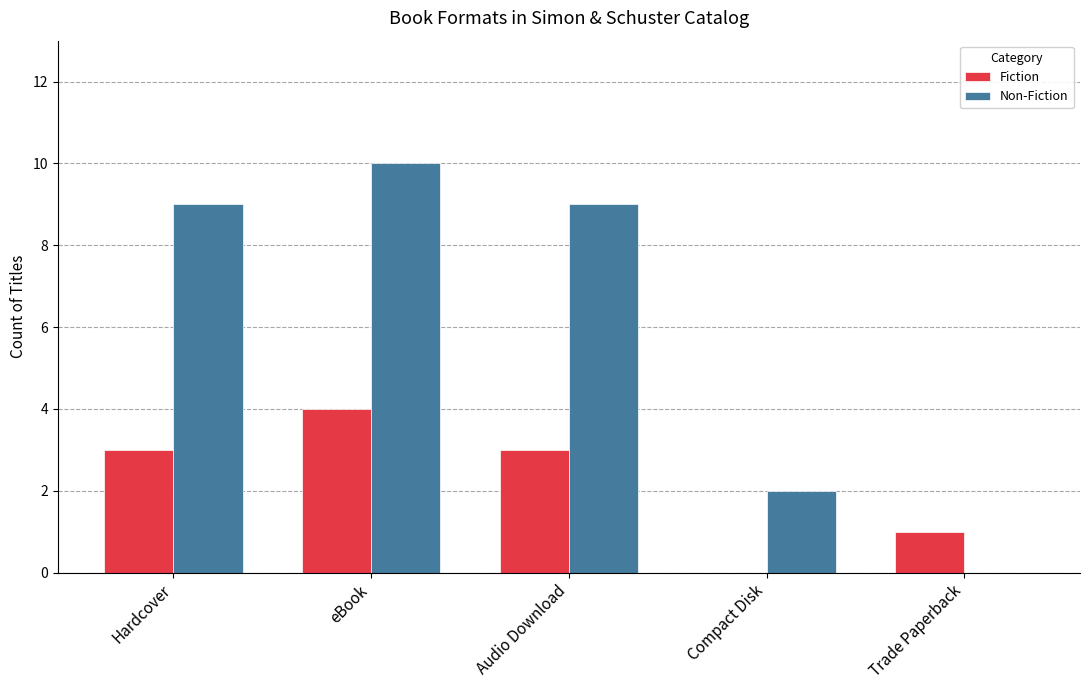

What are all the series names shown in the legend?

Fiction, Non-Fiction